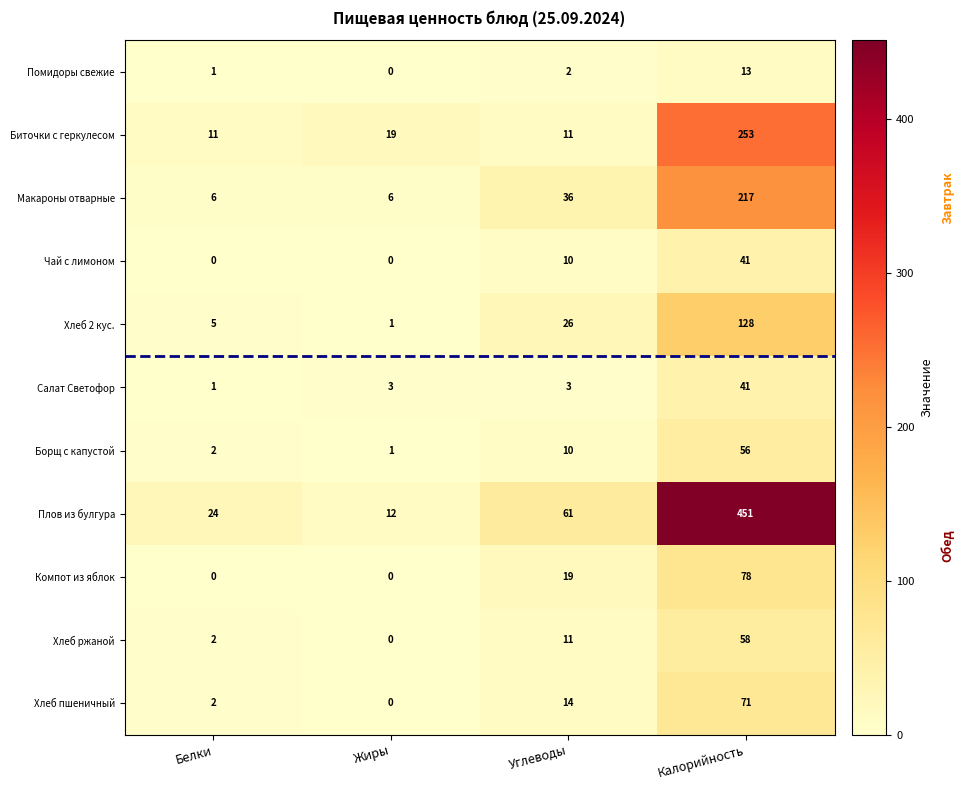

Is it true that Плов из булгура equals 12 at Жиры?

True